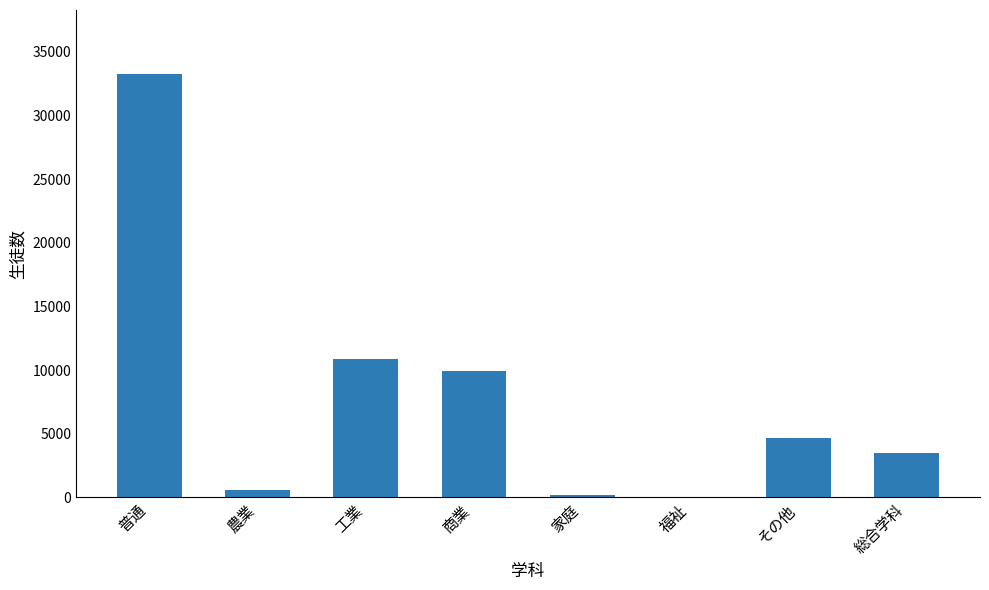

Which category has the highest value across all series?

普通